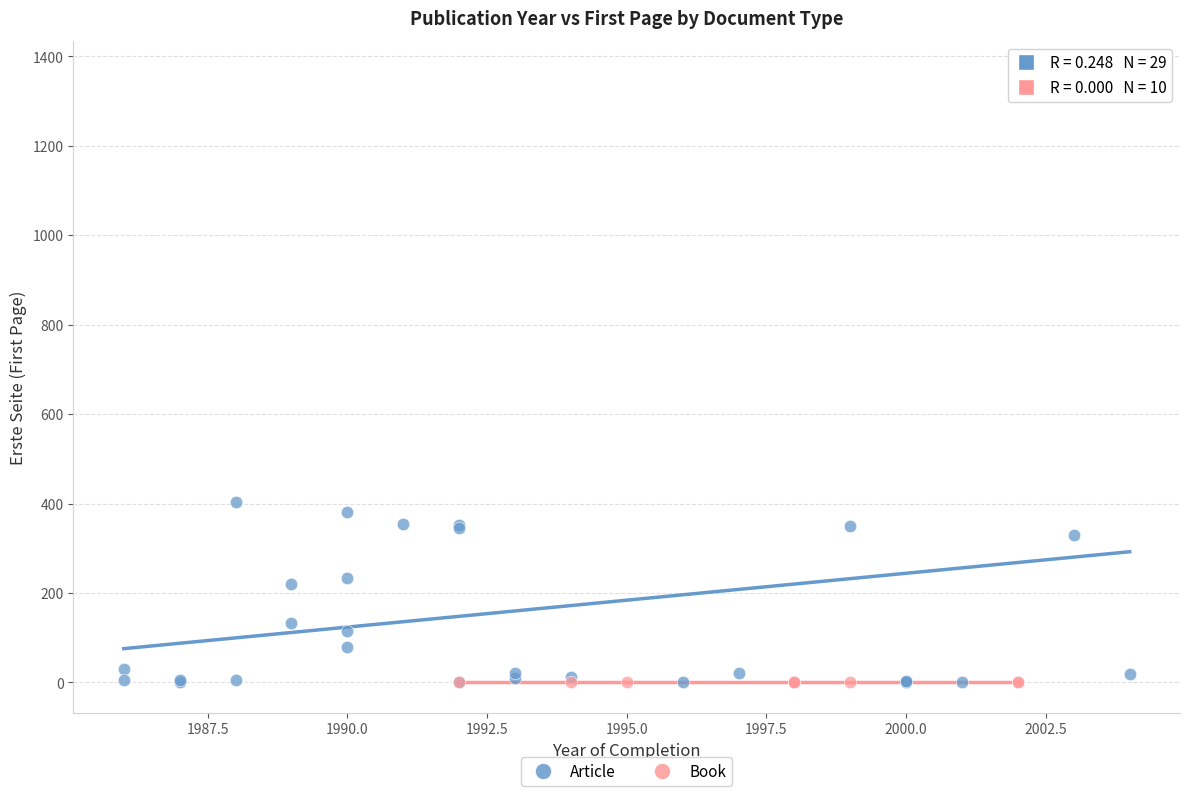

Which series reaches the maximum Y coordinate?

Article